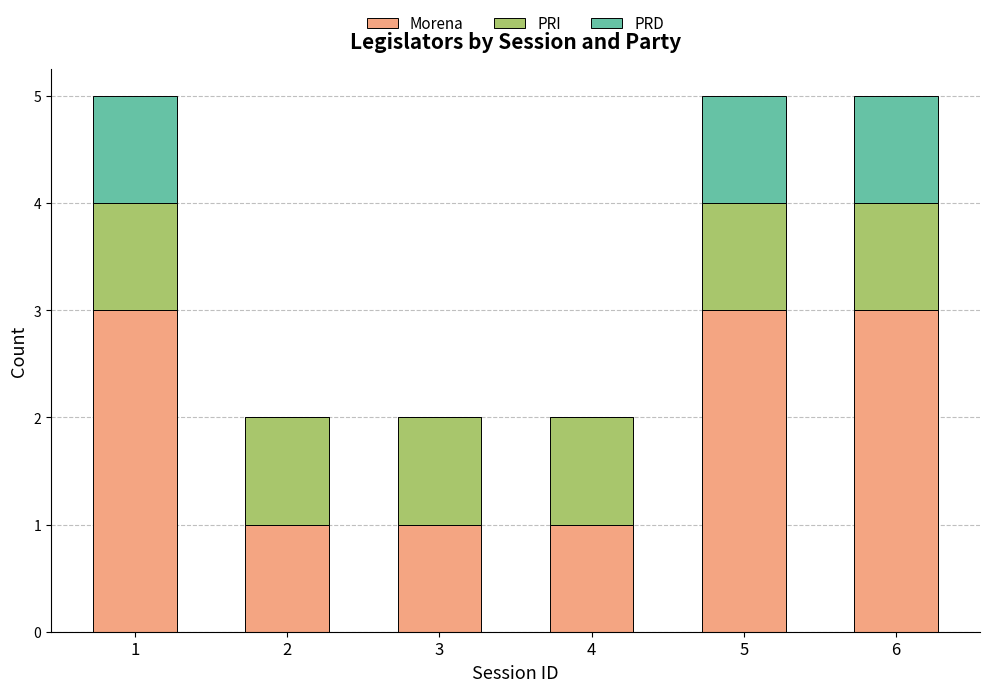

What is the highest value of the Morena series?

3